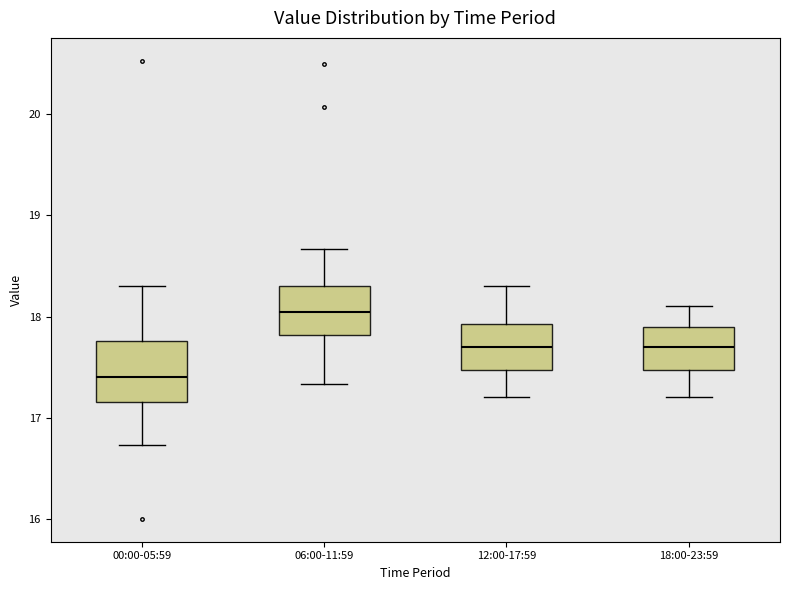

Which box is the tallest, from its lower edge to its upper edge?

00:00-05:59